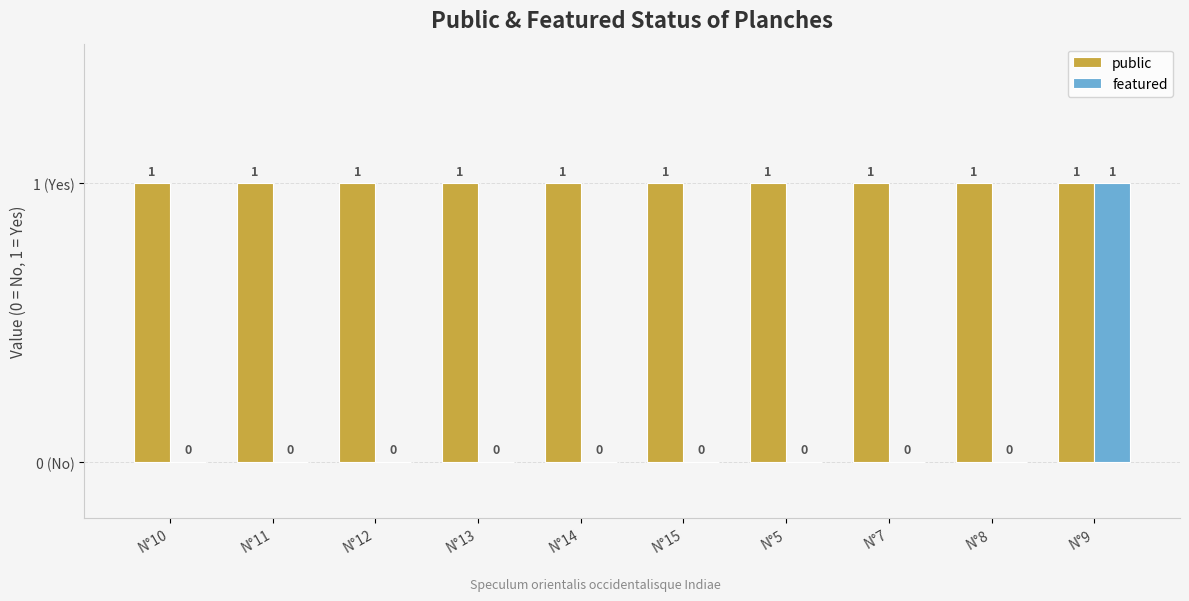

Is the value of public at N°5 greater than the value of featured at N°10?

Yes